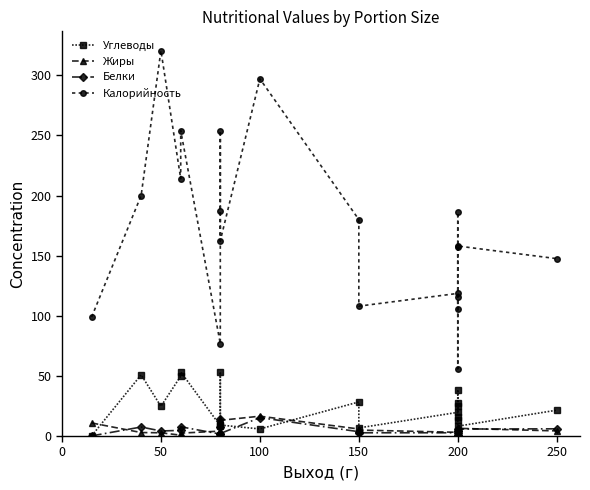

What is the maximum value shown in the chart?

320.5